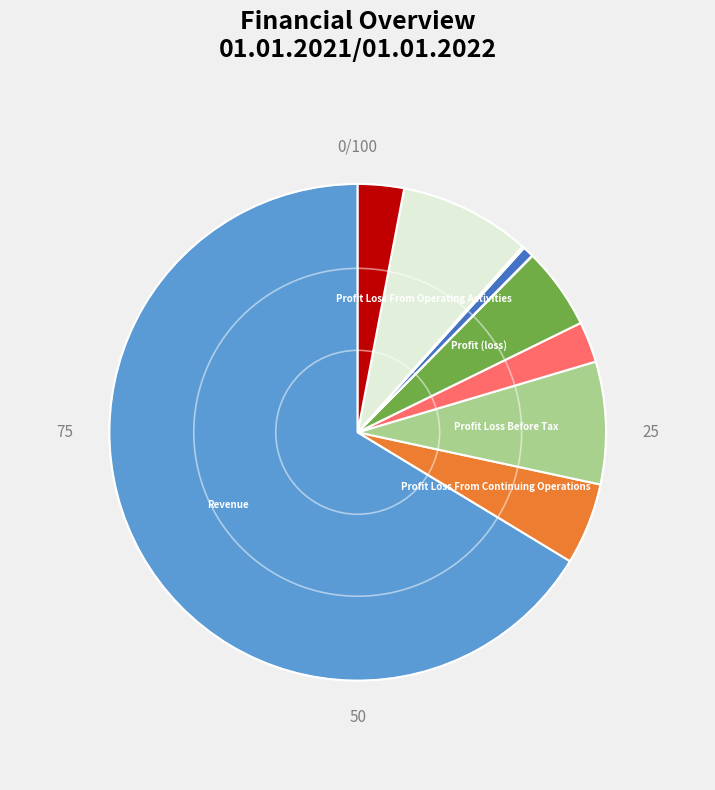

Is there a majority slice in this chart?

Yes